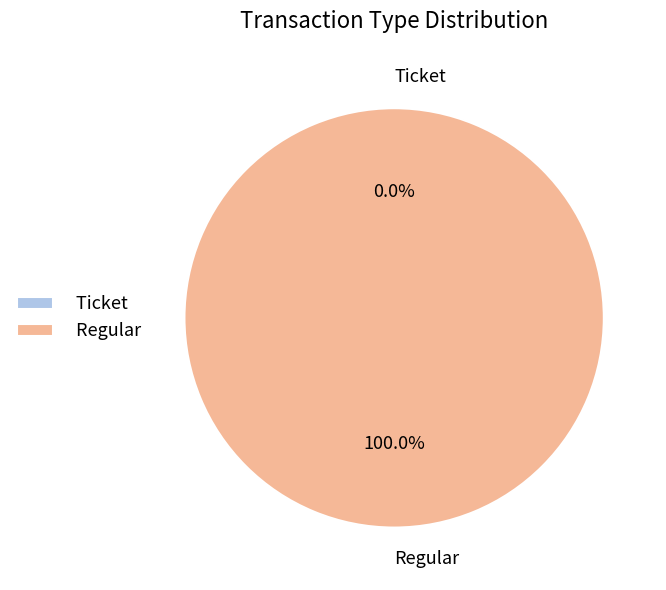

To the nearest percent, what portion does Regular represent?

100%